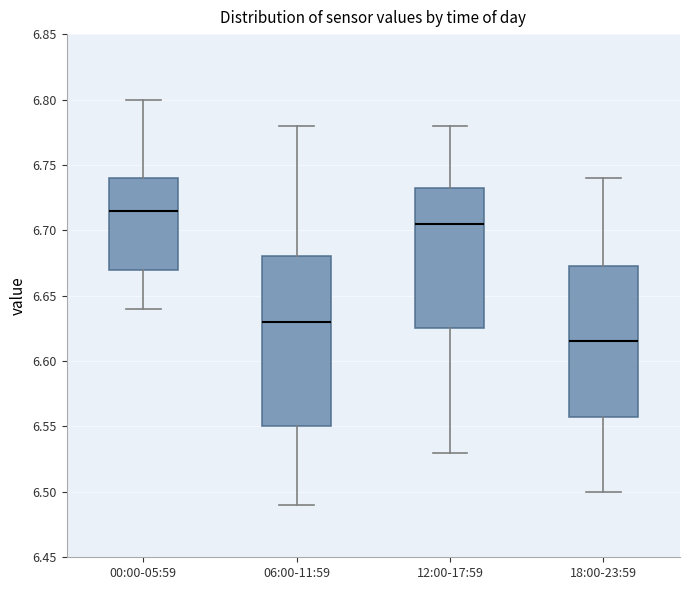

Reading left to right, read every box against the y-axis: the position of its median line, the range the box covers, and the ends of its whiskers. The values are not printed on the chart, so give them approximately, as read against the axis.

00:00-05:59: median 6.715, box 6.670 to 6.740, whiskers 6.640 to 6.800
06:00-11:59: median 6.630, box 6.550 to 6.680, whiskers 6.490 to 6.780
12:00-17:59: median 6.705, box 6.625 to 6.735, whiskers 6.530 to 6.780
18:00-23:59: median 6.615, box 6.560 to 6.675, whiskers 6.500 to 6.740